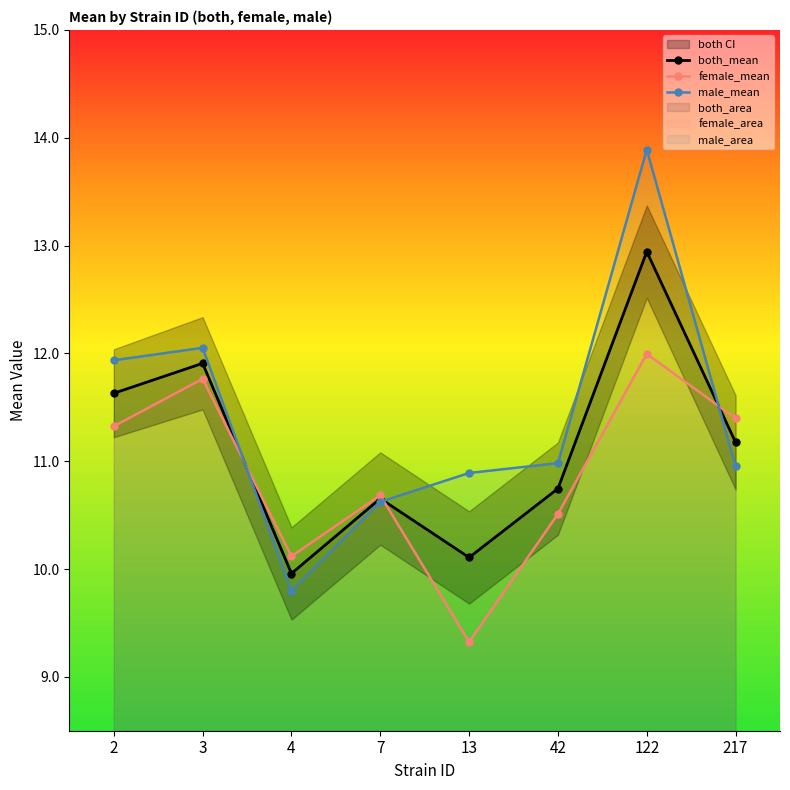

What is the smallest value displayed?

9.3